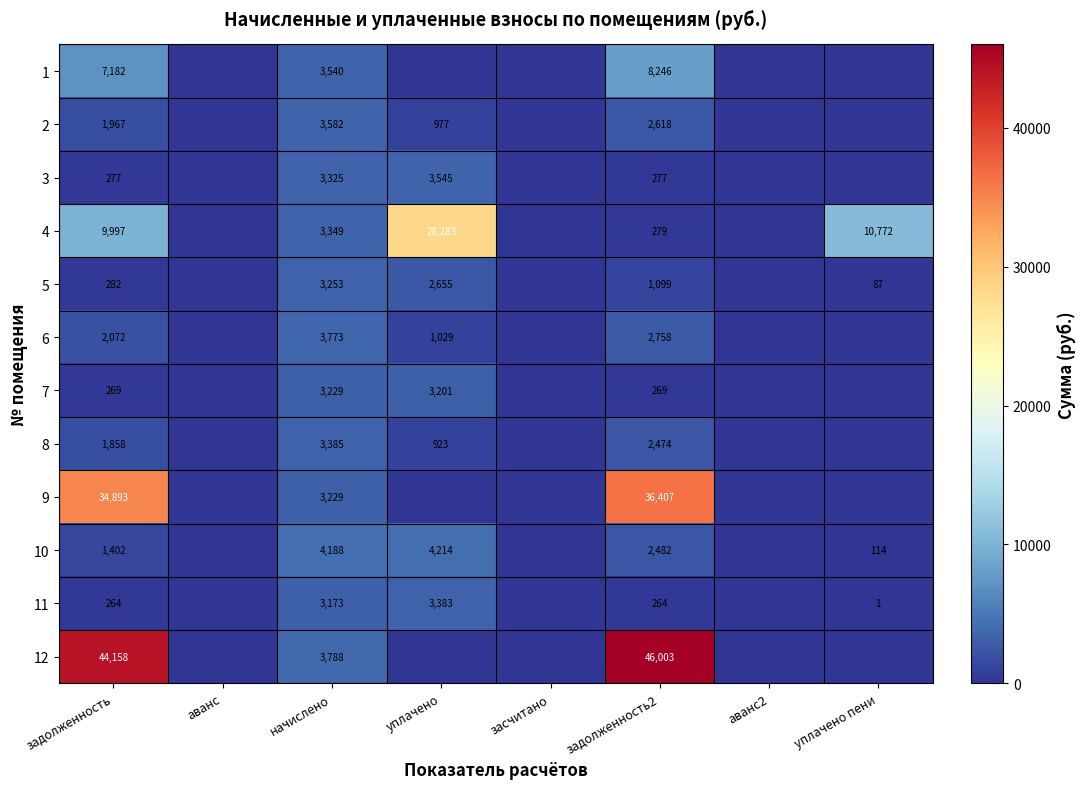

Which category has the lowest value across all series?

аванс